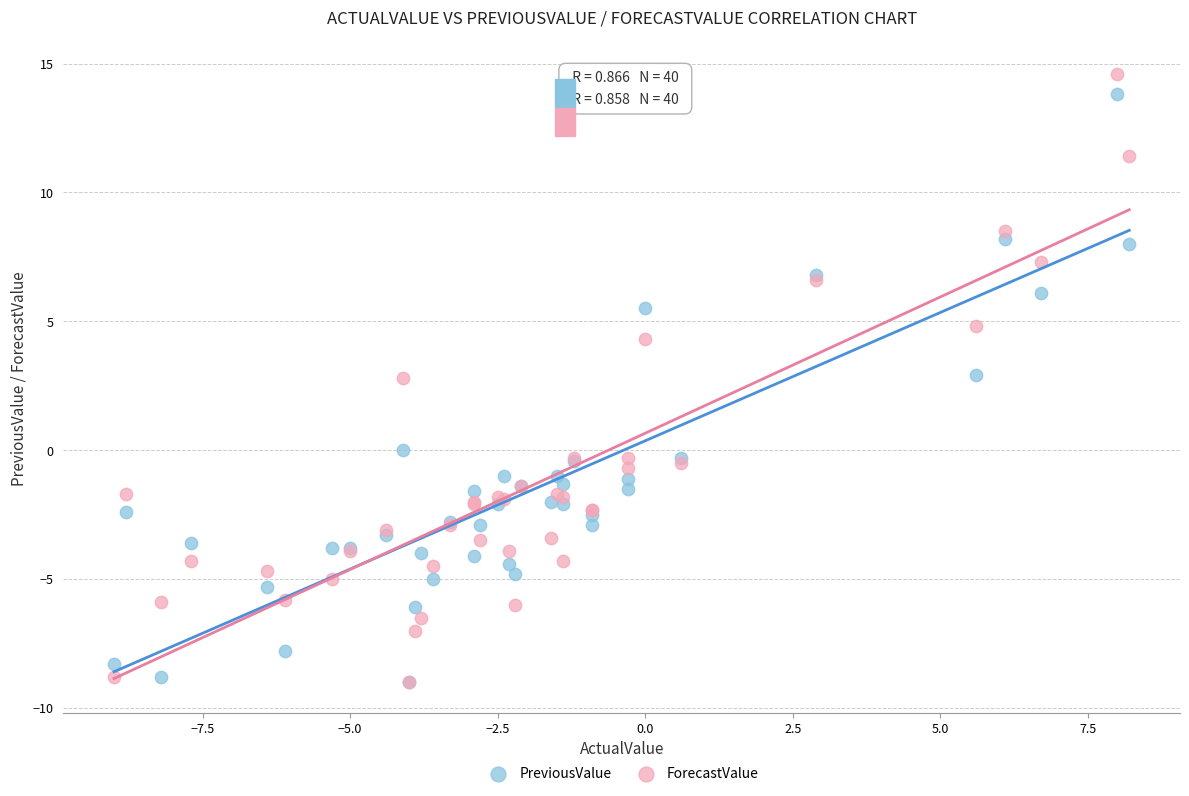

Which series contains the highest Y value?

ForecastValue